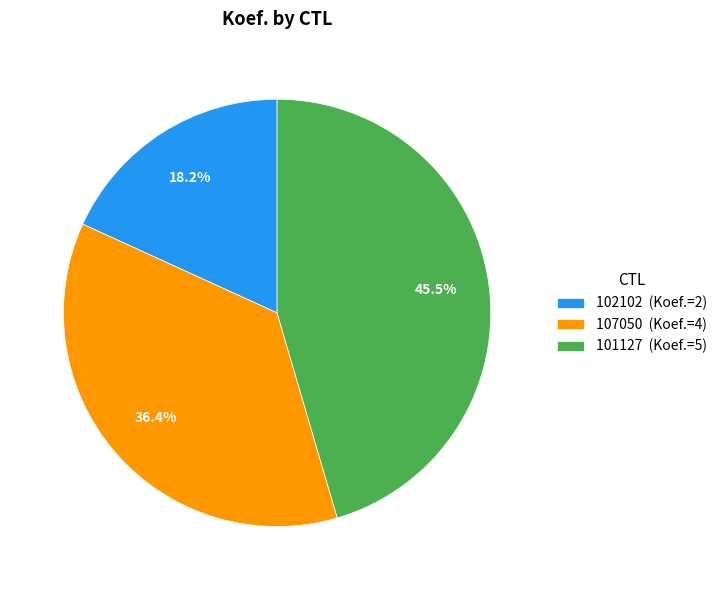

Which has a higher value, 107050 or 102102?

107050